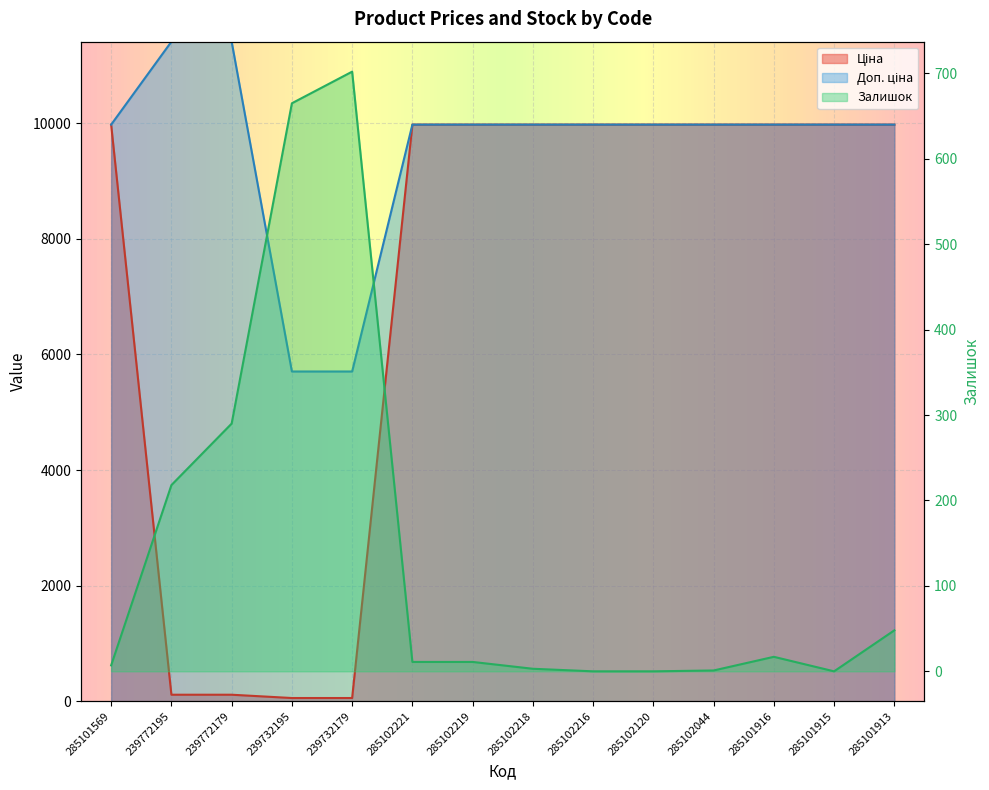

Rank the series at 239772179 from highest to lowest value.

Доп. ціна, Залишок, Ціна